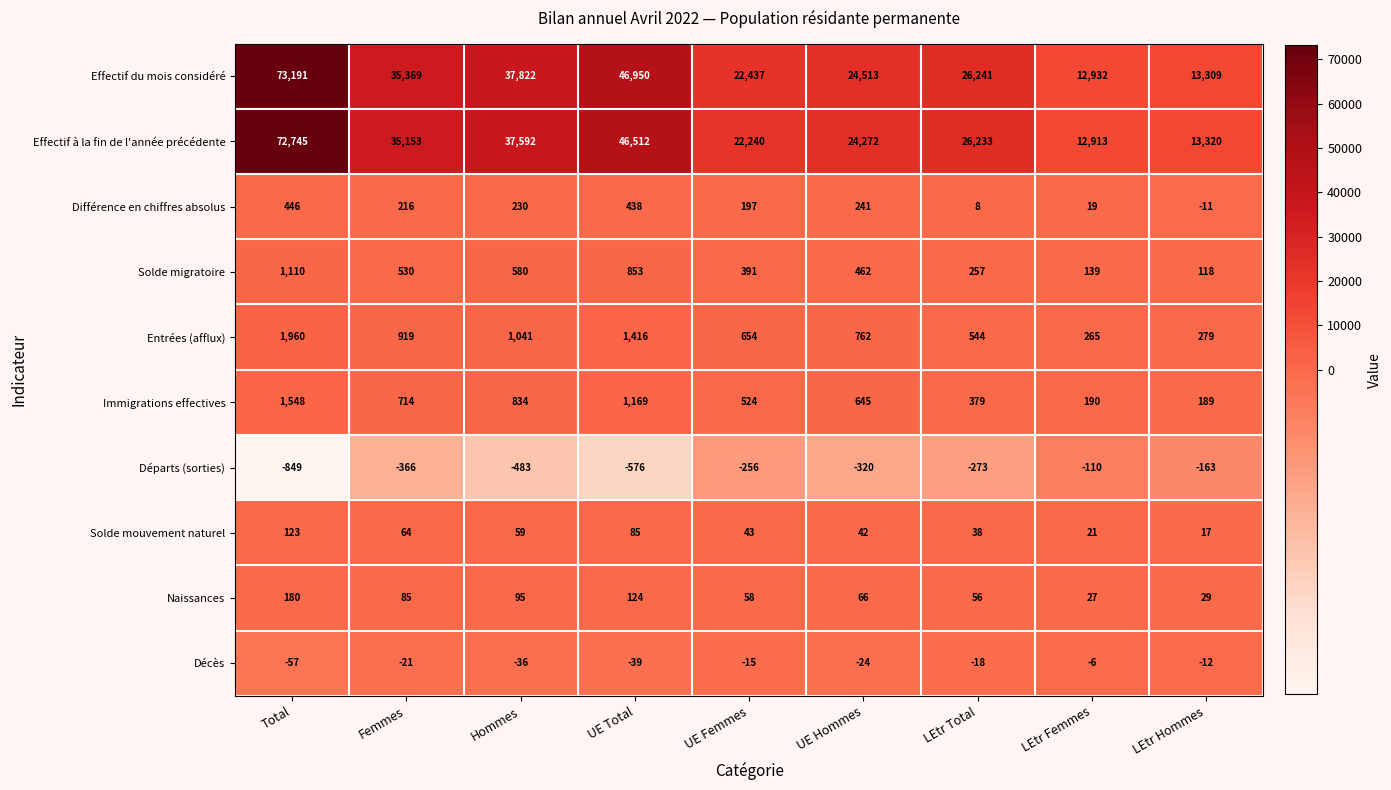

Count the number of data series in this chart.

10